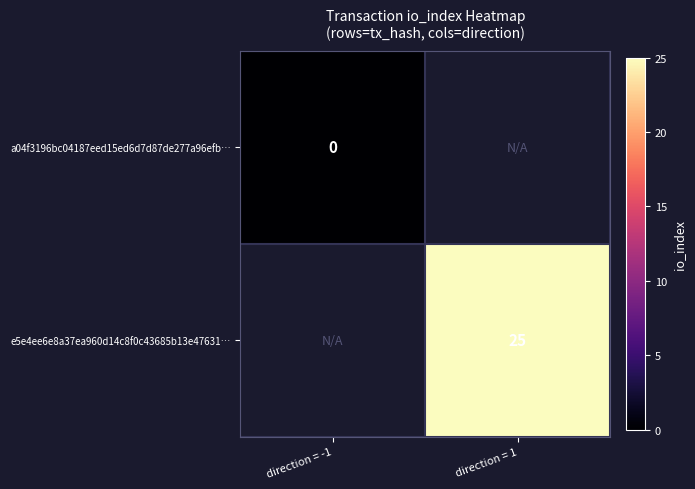

The value of e5e4ee6e8a37ea960d14c8f0c43685b13e47631… at direction = 1 is 25. True or false?

True